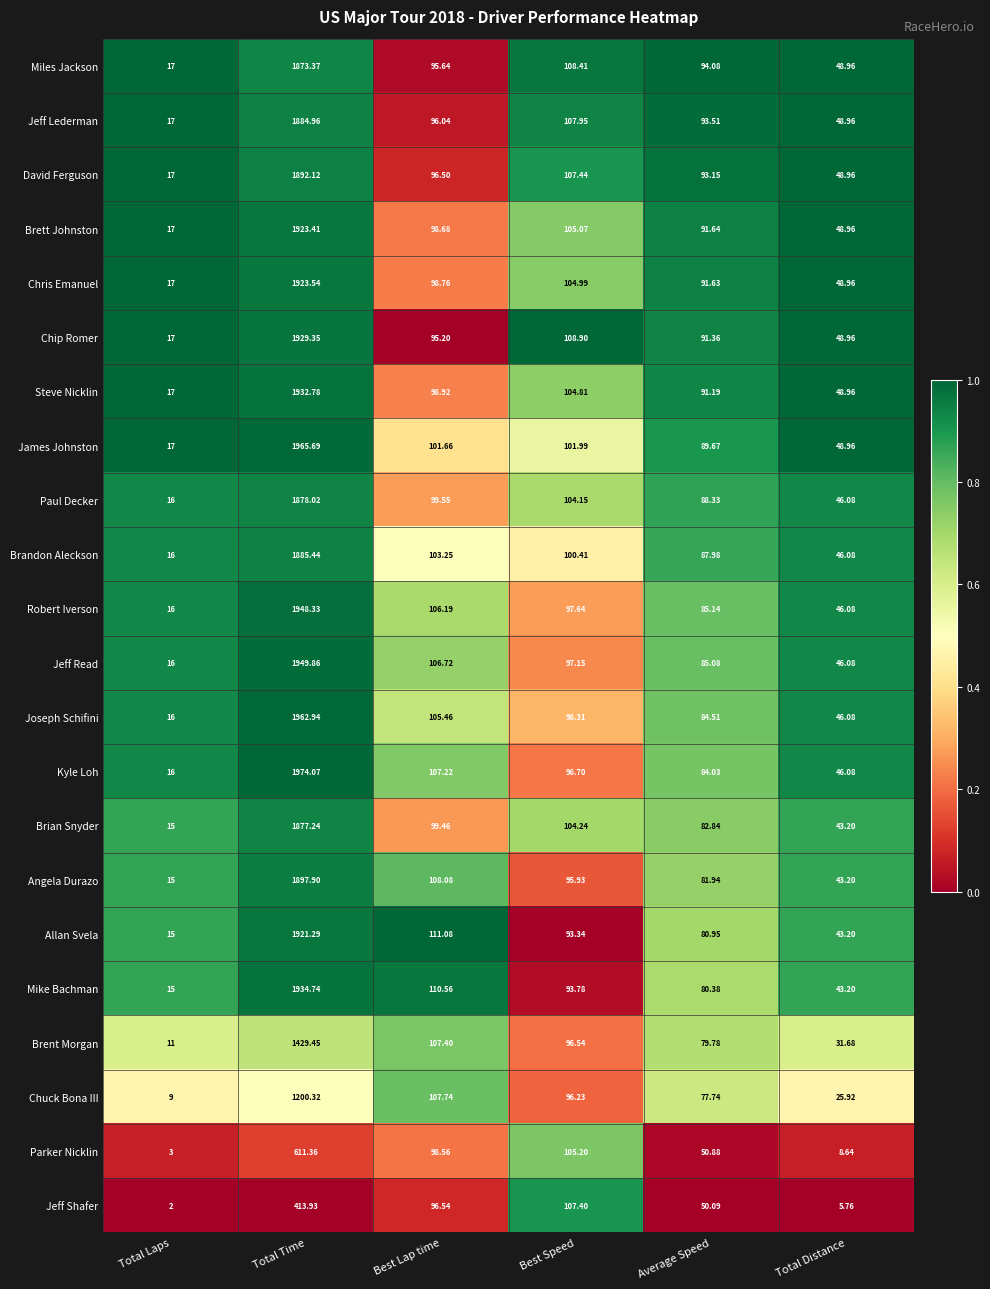

List the series in order of their peak value, lowest first.

Jeff Shafer, Parker Nicklin, Chuck Bona III, Brent Morgan, Miles Jackson, Brian Snyder, Paul Decker, Jeff Lederman, Brandon Aleckson, David Ferguson, Angela Durazo, Allan Svela, Brett Johnston, Chris Emanuel, Chip Romer, Steve Nicklin, Mike Bachman, Robert Iverson, Jeff Read, Joseph Schifini, James Johnston, Kyle Loh